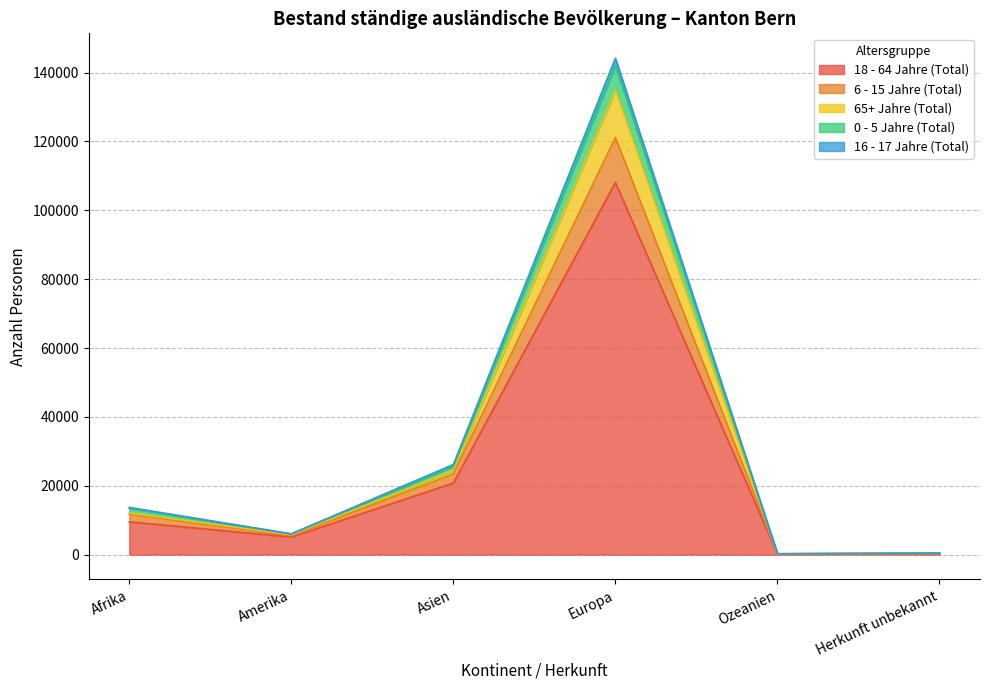

The value of 18 - 64 Jahre (Total) at Europa is 153326. True or false?

False